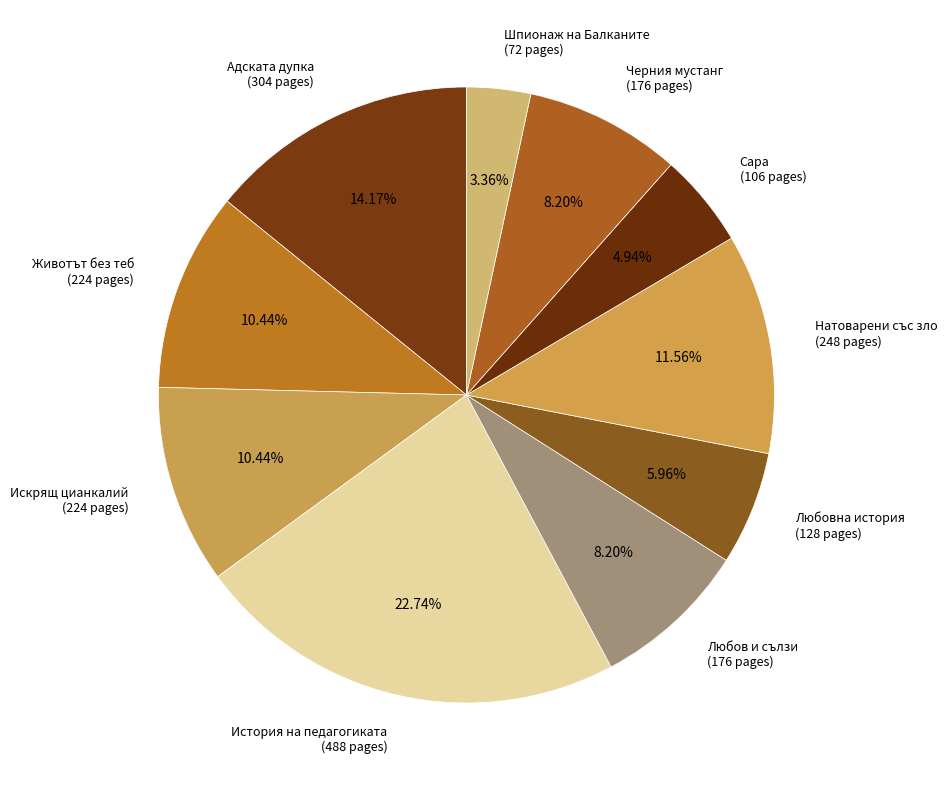

Does Любов и сълзи account for over 50% of the chart?

No